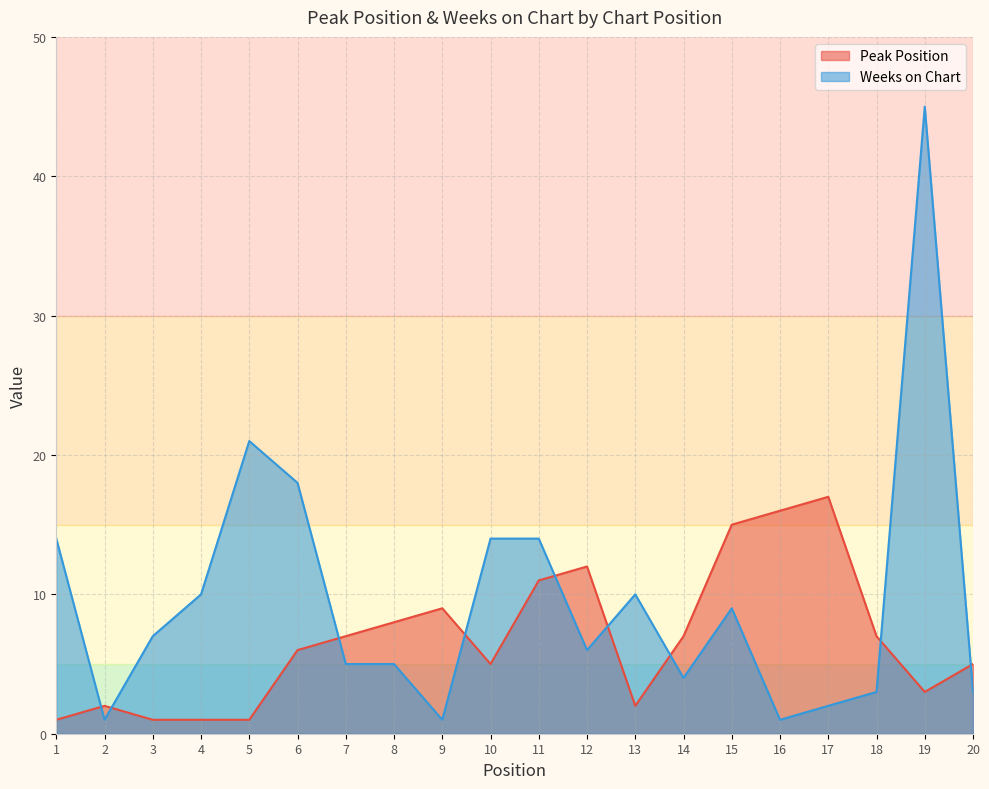

Which series changed the most between 2 and 6?

Weeks on Chart